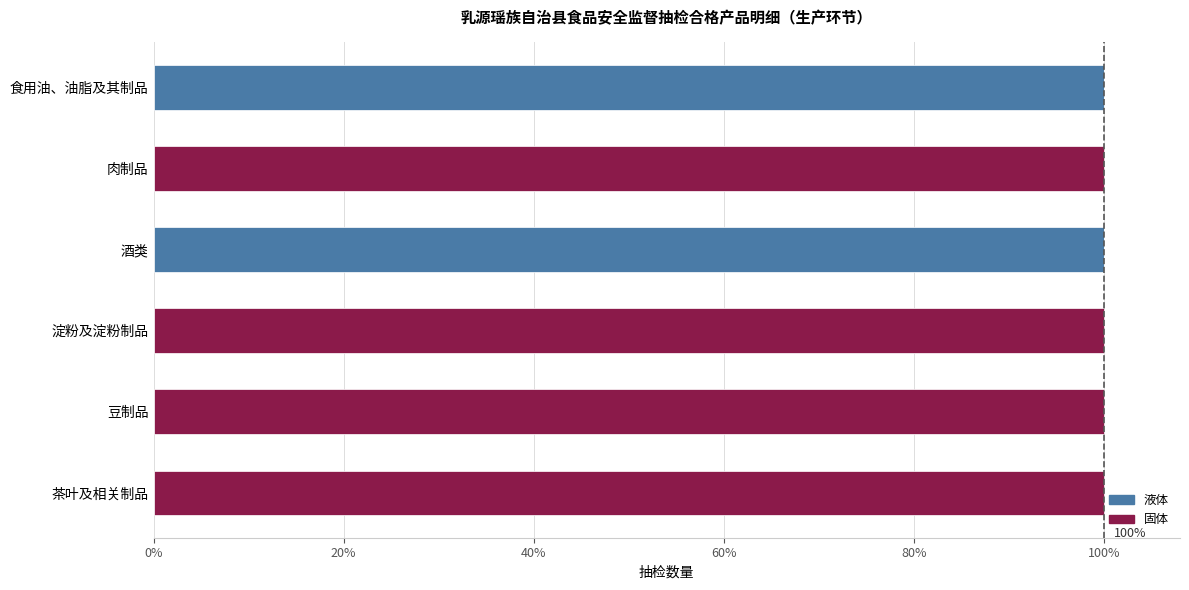

Is it true that 液体 equals 100 at 食用油、油脂及其制品?

True